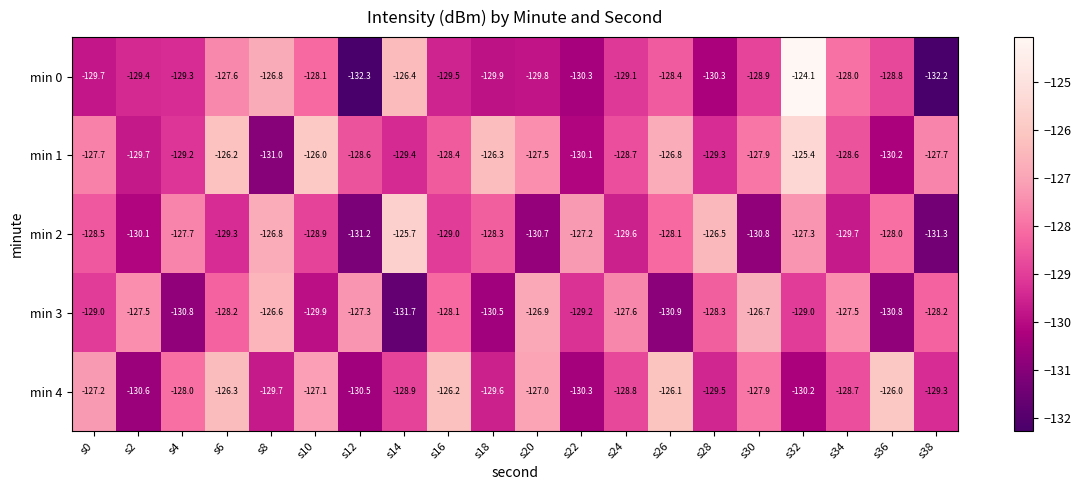

Rank the categories by min 4 value from lowest to highest.

s2, s12, s22, s32, s8, s18, s28, s38, s14, s24, s34, s4, s30, s0, s10, s20, s6, s16, s26, s36